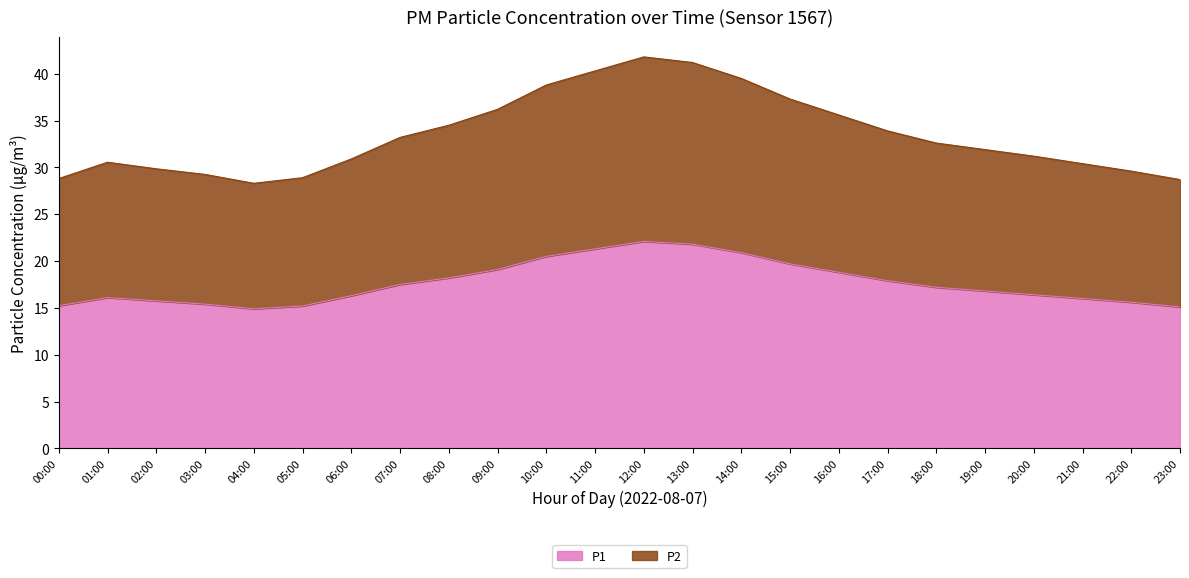

What is the maximum value shown in the chart?

41.8